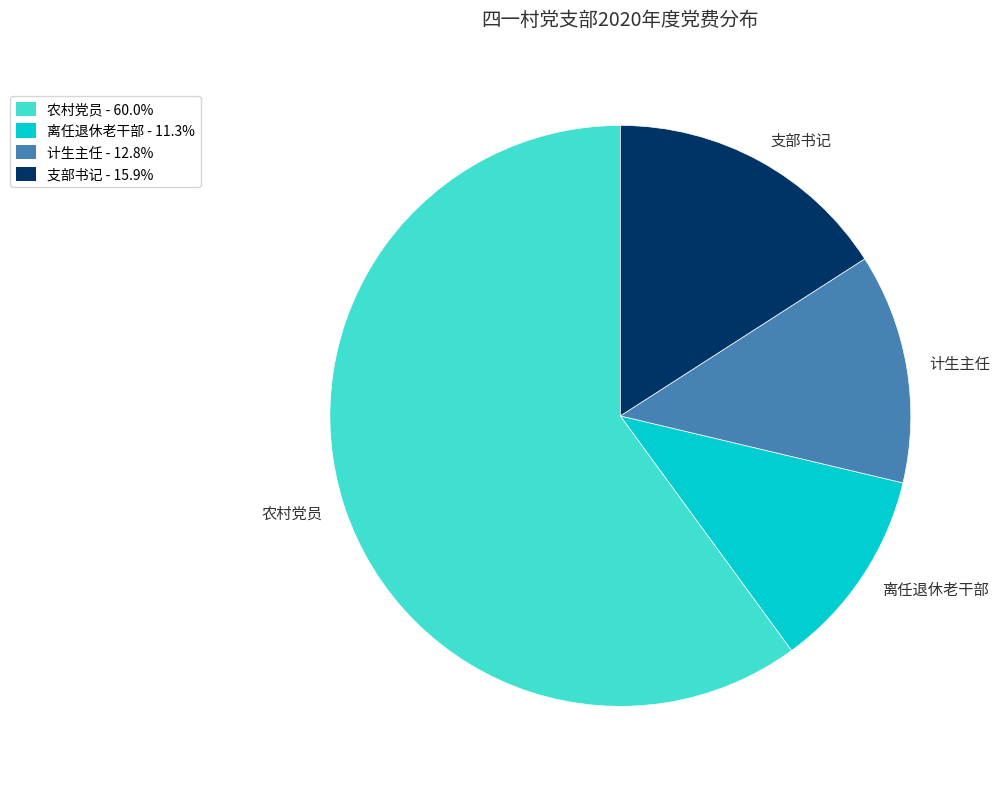

Combined, do 支部书记 and 农村党员 account for over 50%?

Yes